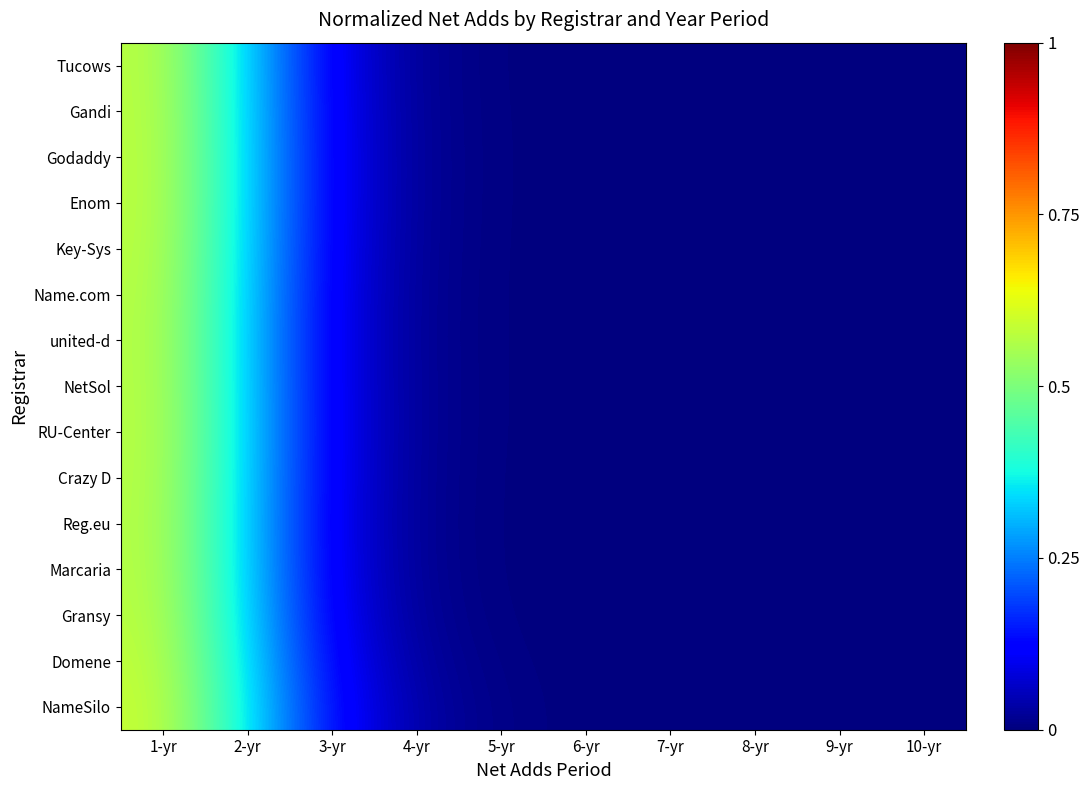

Reading left to right, extract all data points from this chart.

Tucows: 1-yr=0.6	2-yr=0.3	3-yr=0.1	4-yr=0.0	5-yr=0.0	6-yr=0.0	7-yr=0.0	8-yr=0.0	9-yr=0.0	10-yr=0.0
Gandi: 1-yr=0.6	2-yr=0.3	3-yr=0.1	4-yr=0.0	5-yr=0.0	6-yr=0.0	7-yr=0.0	8-yr=0.0	9-yr=0.0	10-yr=0.0
Godaddy: 1-yr=0.6	2-yr=0.3	3-yr=0.1	4-yr=0.0	5-yr=0.0	6-yr=0.0	7-yr=0.0	8-yr=0.0	9-yr=0.0	10-yr=0.0
Enom: 1-yr=0.6	2-yr=0.3	3-yr=0.1	4-yr=0.0	5-yr=0.0	6-yr=0.0	7-yr=0.0	8-yr=0.0	9-yr=0.0	10-yr=0.0
Key-Sys: 1-yr=0.6	2-yr=0.3	3-yr=0.1	4-yr=0.0	5-yr=0.0	6-yr=0.0	7-yr=0.0	8-yr=0.0	9-yr=0.0	10-yr=0.0
Name.com: 1-yr=0.6	2-yr=0.3	3-yr=0.1	4-yr=0.0	5-yr=0.0	6-yr=0.0	7-yr=0.0	8-yr=0.0	9-yr=0.0	10-yr=0.0
united-d: 1-yr=0.6	2-yr=0.3	3-yr=0.1	4-yr=0.0	5-yr=0.0	6-yr=0.0	7-yr=0.0	8-yr=0.0	9-yr=0.0	10-yr=0.0
NetSol: 1-yr=0.6	2-yr=0.3	3-yr=0.1	4-yr=0.0	5-yr=0.0	6-yr=0.0	7-yr=0.0	8-yr=0.0	9-yr=0.0	10-yr=0.0
RU-Center: 1-yr=0.6	2-yr=0.3	3-yr=0.1	4-yr=0.0	5-yr=0.0	6-yr=0.0	7-yr=0.0	8-yr=0.0	9-yr=0.0	10-yr=0.0
Crazy D: 1-yr=0.6	2-yr=0.3	3-yr=0.1	4-yr=0.0	5-yr=0.0	6-yr=0.0	7-yr=0.0	8-yr=0.0	9-yr=0.0	10-yr=0.0
Reg.eu: 1-yr=0.6	2-yr=0.3	3-yr=0.1	4-yr=0.0	5-yr=0.0	6-yr=0.0	7-yr=0.0	8-yr=0.0	9-yr=0.0	10-yr=0.0
Marcaria: 1-yr=0.6	2-yr=0.3	3-yr=0.1	4-yr=0.0	5-yr=0.0	6-yr=0.0	7-yr=0.0	8-yr=0.0	9-yr=0.0	10-yr=0.0
Gransy: 1-yr=0.6	2-yr=0.3	3-yr=0.1	4-yr=0.0	5-yr=0.0	6-yr=0.0	7-yr=0.0	8-yr=0.0	9-yr=0.0	10-yr=0.0
Domene: 1-yr=0.6	2-yr=0.3	3-yr=0.1	4-yr=0.0	5-yr=0.0	6-yr=0.0	7-yr=0.0	8-yr=0.0	9-yr=0.0	10-yr=0.0
NameSilo: 1-yr=0.6	2-yr=0.4	3-yr=0.1	4-yr=0.0	5-yr=0.0	6-yr=0.0	7-yr=0.0	8-yr=0.0	9-yr=0.0	10-yr=0.0